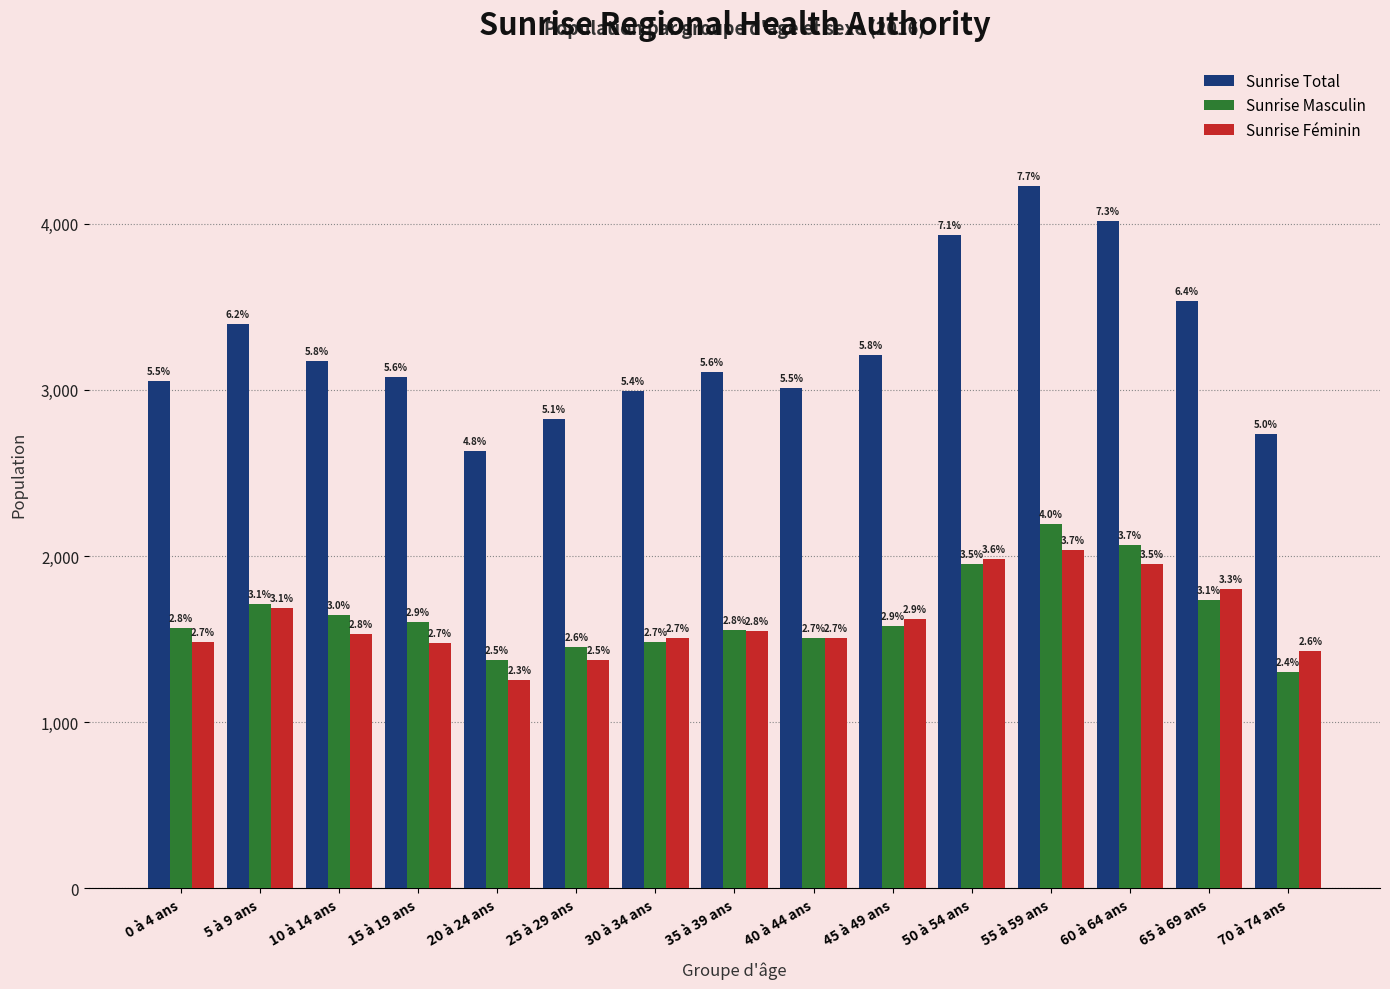

What are all the series names shown in the legend?

Sunrise Total, Sunrise Masculin, Sunrise Féminin